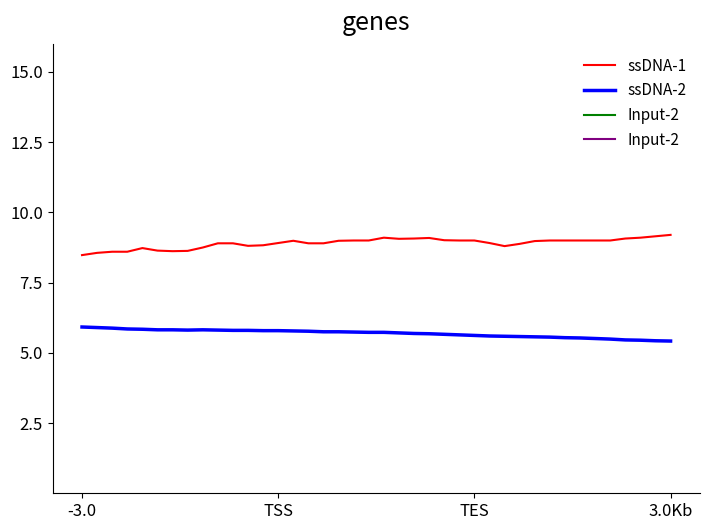

What is the sum of all ssDNA-2 values?

227.6